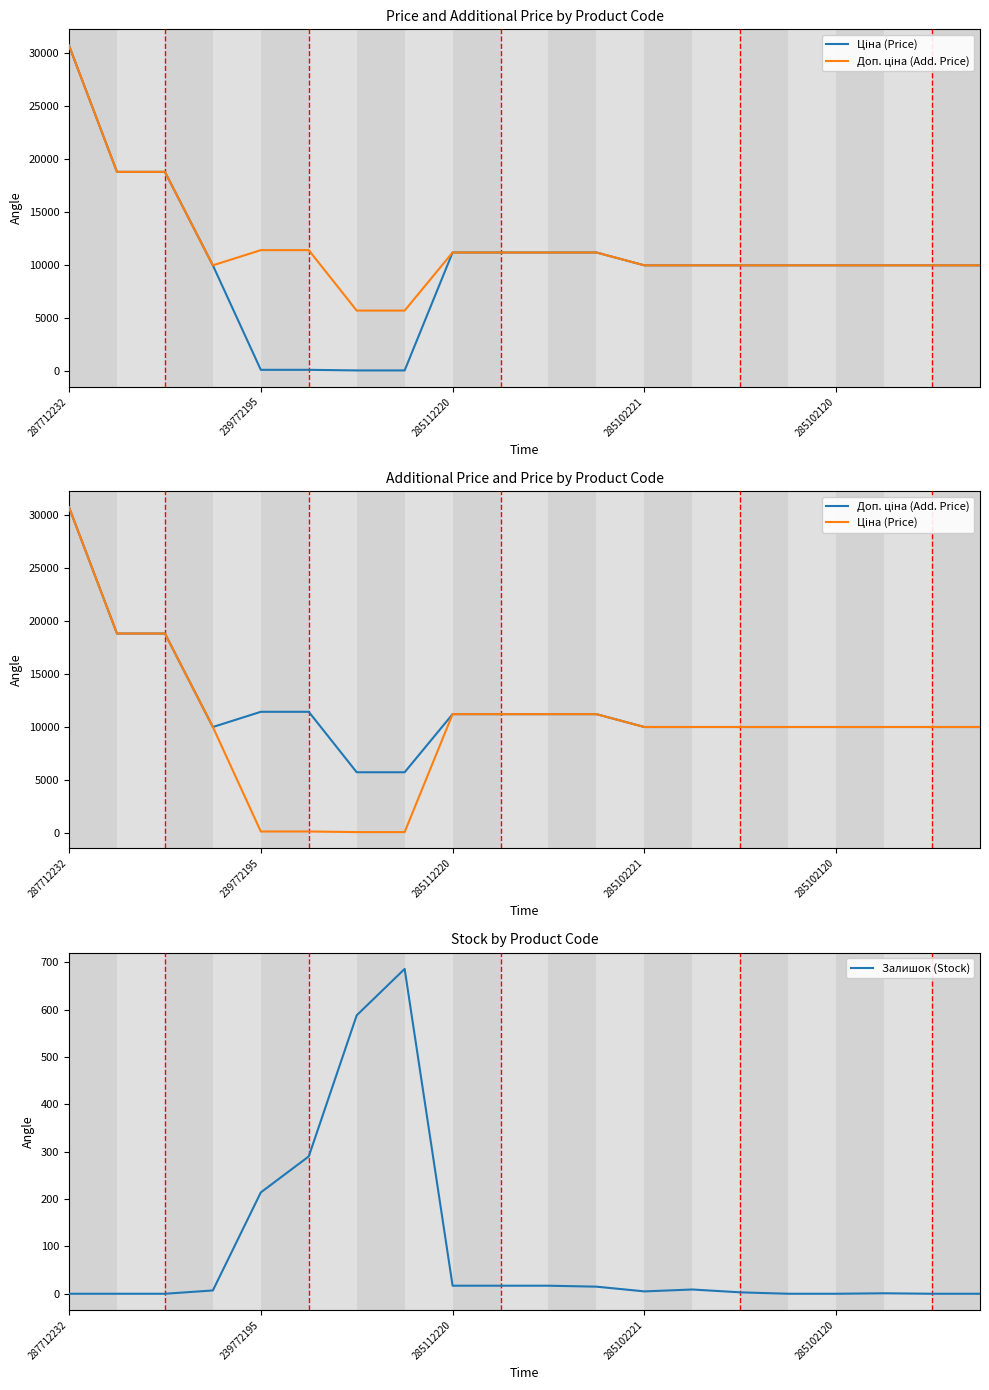

Reading left to right, transcribe all the data shown in this chart.

Ціна (Price): 30717.1	18796.8	18796.8	9975.0	114.1	114.1	57.0	57.0	11188.2	11188.2	11188.2	11188.2	9975.0	9975.0	9975.0	9975.0	9975.0	9975.0	9975.0	9975.0
Доп. ціна (Add. Price): 30717.1	18796.8	18796.8	9975.0	11410.0	11410.0	5705.0	5705.0	11188.2	11188.2	11188.2	11188.2	9975.0	9975.0	9975.0	9975.0	9975.0	9975.0	9975.0	9975.0
Залишок (Stock): 0.0	0.0	0.0	7.0	214.0	290.0	588.0	686.0	17.0	17.0	17.0	15.0	5.0	9.0	3.0	0.0	0.0	1.0	0.0	0.0